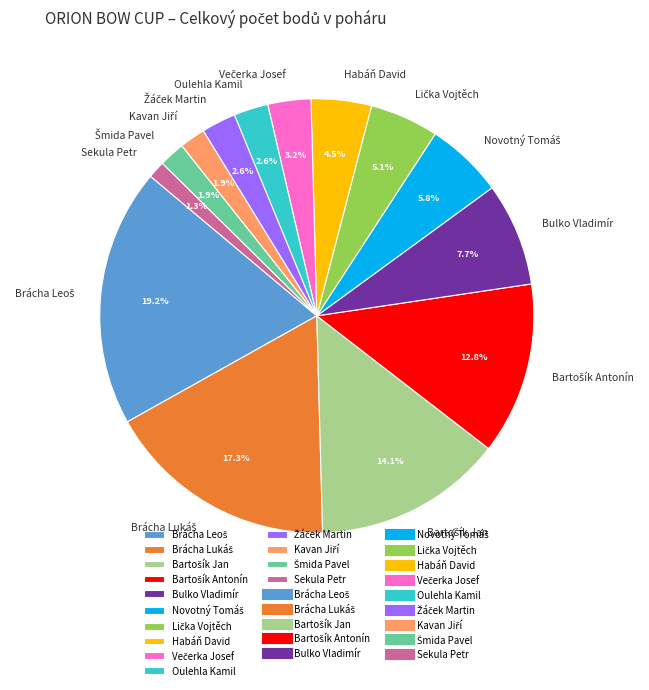

How many segments does this pie chart have?

14